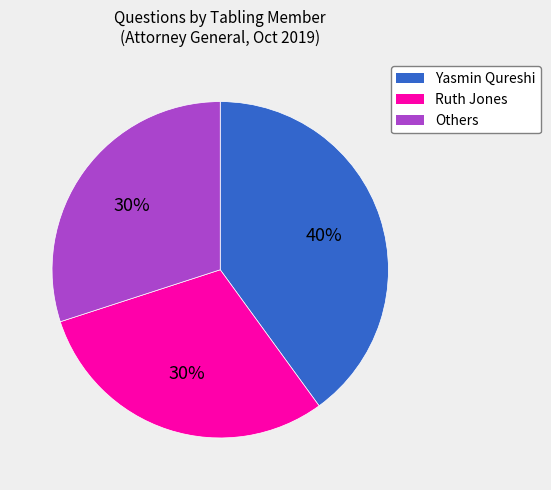

Do Yasmin Qureshi and Ruth Jones together represent more than half of the pie?

Yes